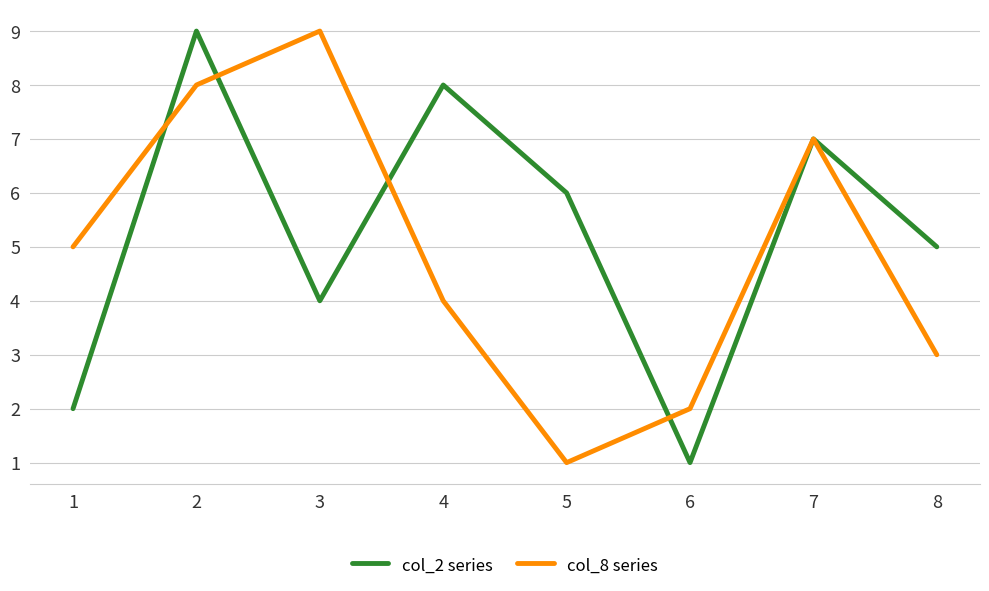

True or false: col_2 series and col_8 series intersect in this chart.

True